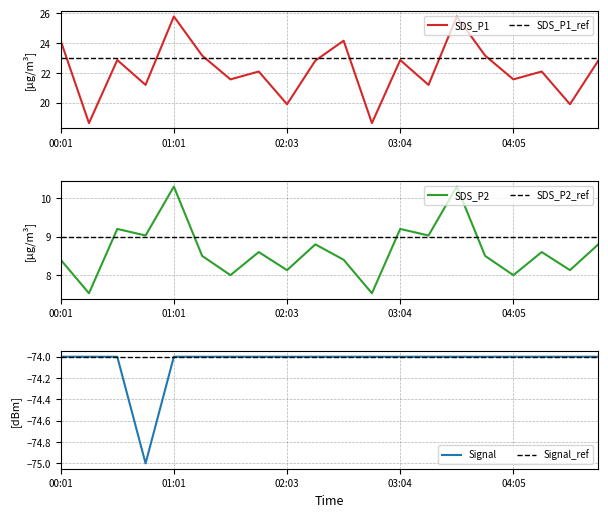

Which series has the largest total across all categories?

SDS_P1